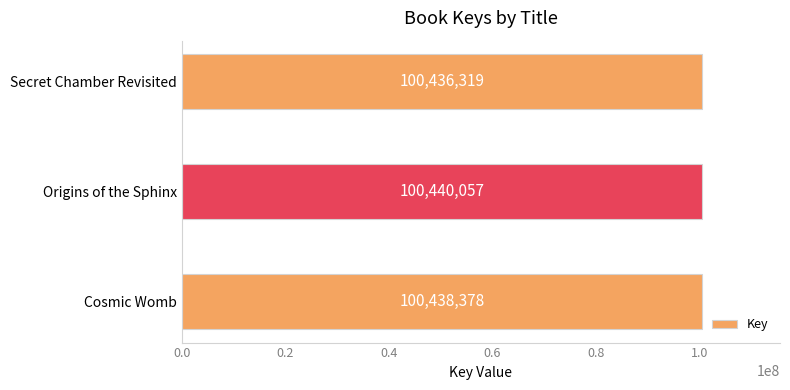

The chart shows a value of 100438378 at Cosmic Womb. True or false?

True